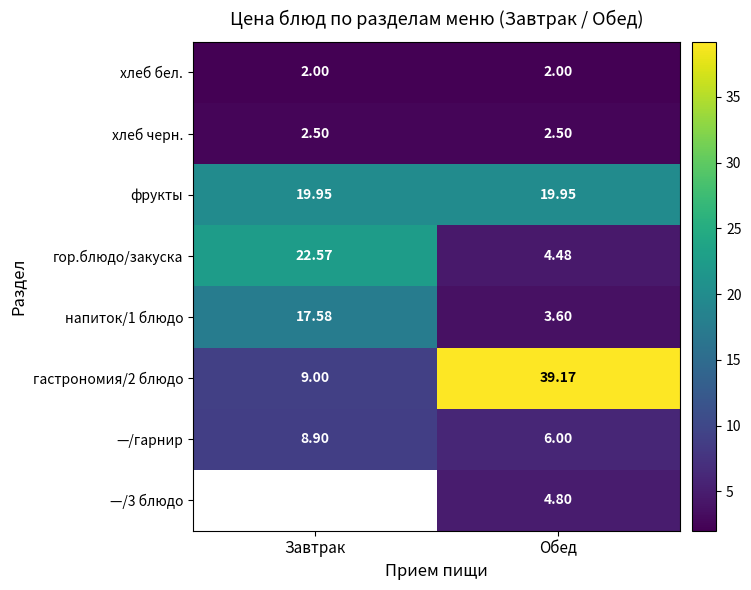

What is the sum of the гастрономия/2 блюдо values at Обед and Завтрак?

48.2